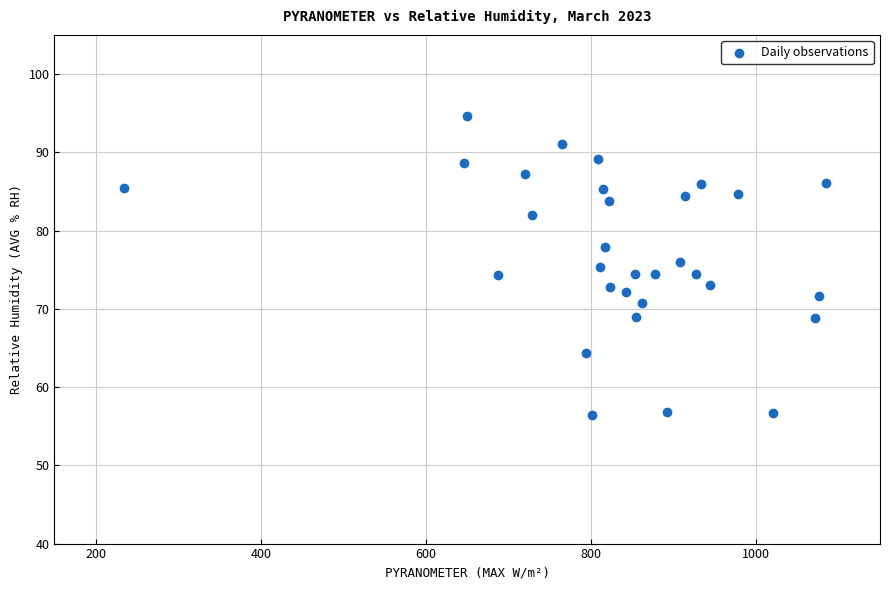

What is the range of Y values (max minus min)?

38.3